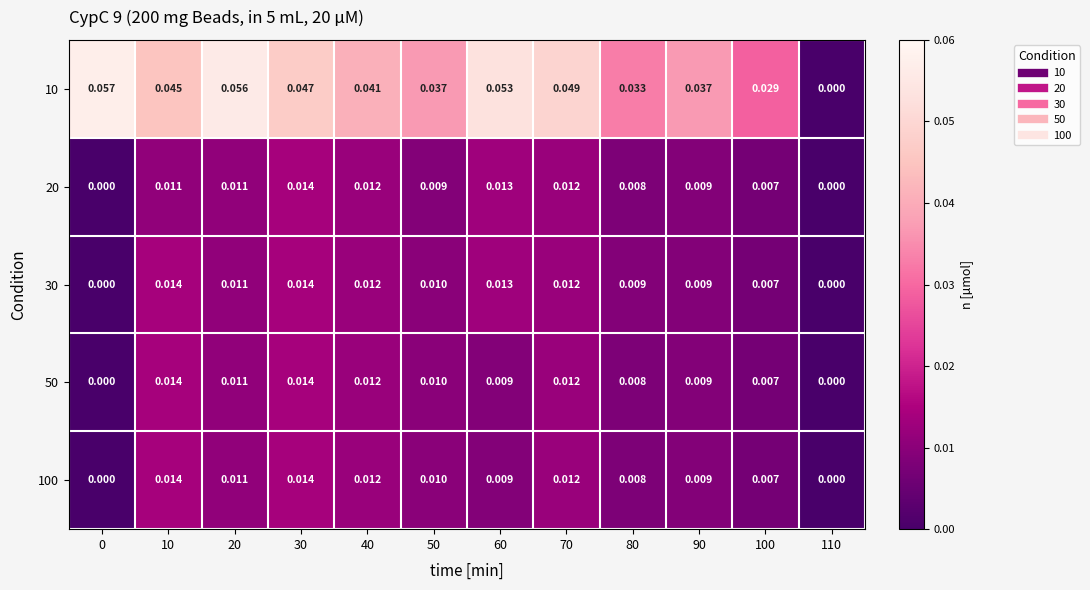

Is the value of 100 at 20 greater than the value of 20 at 100?

Yes